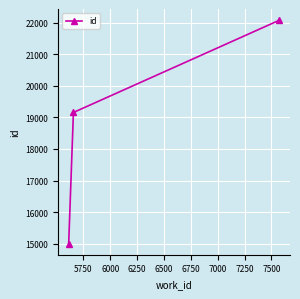

What is the value of the 3rd point from the left?

22076